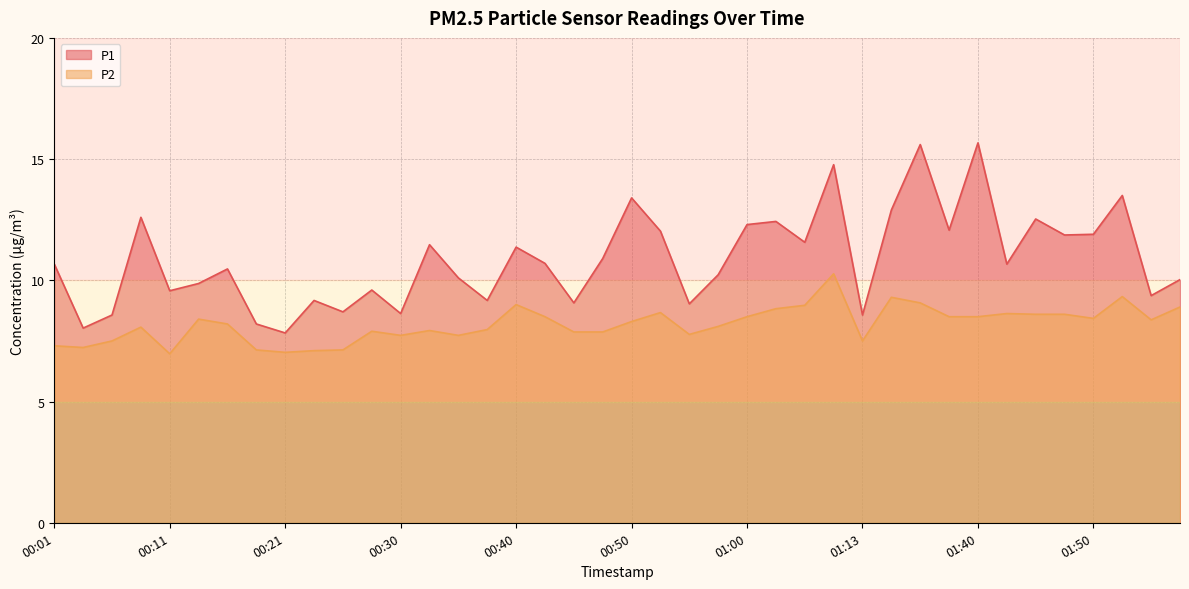

At which category does P2 reach its first local valley?

00:03